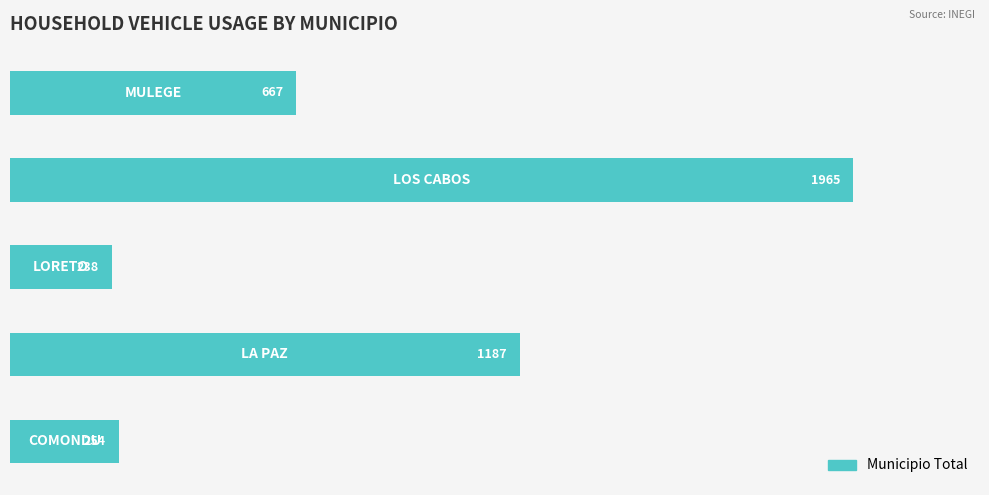

Does the chart contain stacked bars?

No